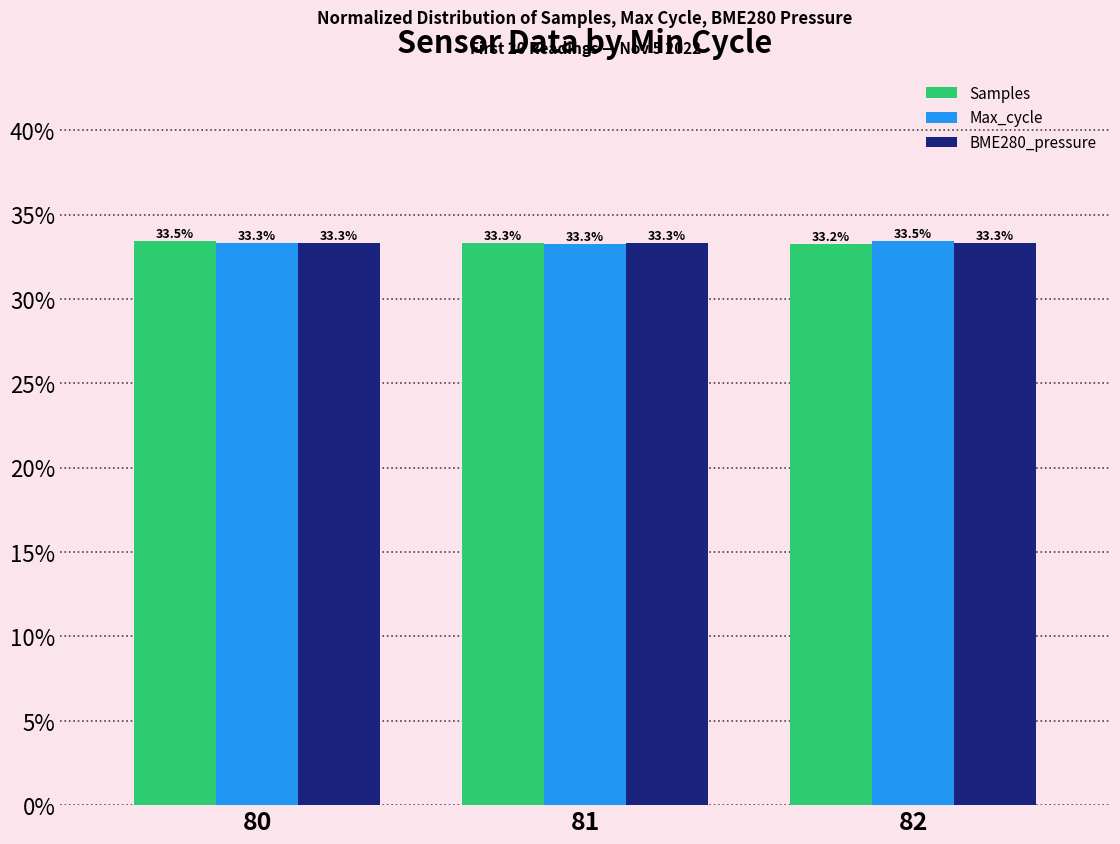

What is the sum of all Samples values?

100.0